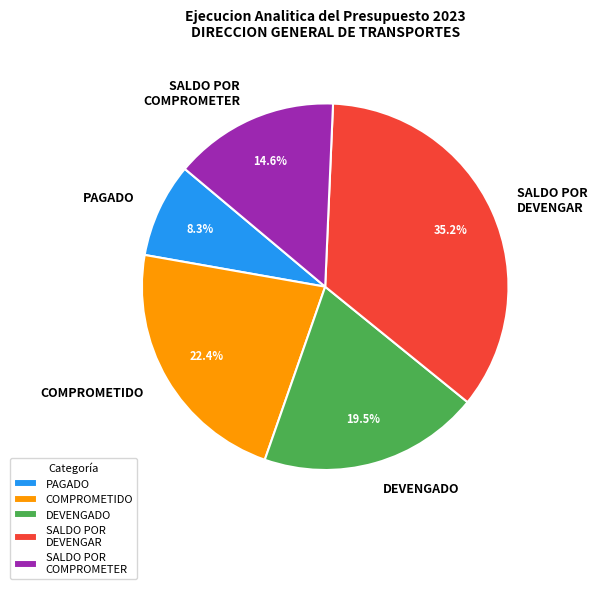

How many segments does this pie chart have?

5